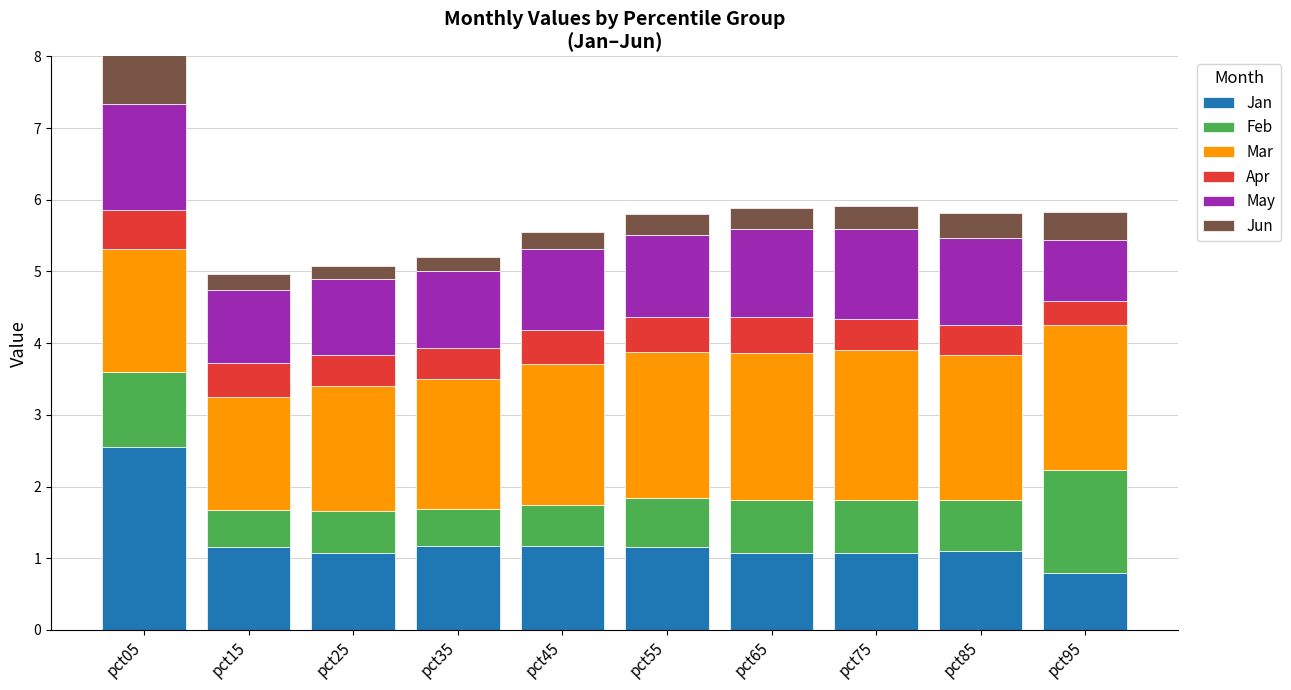

The Apr series shows 0.8 at pct05. True or false?

False